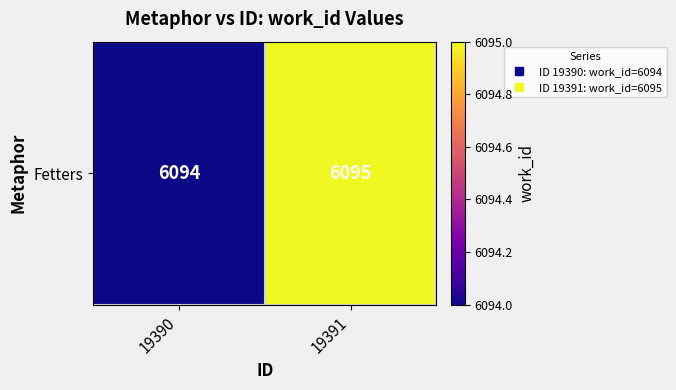

What is the change in value from 19390 to 19391?

+1